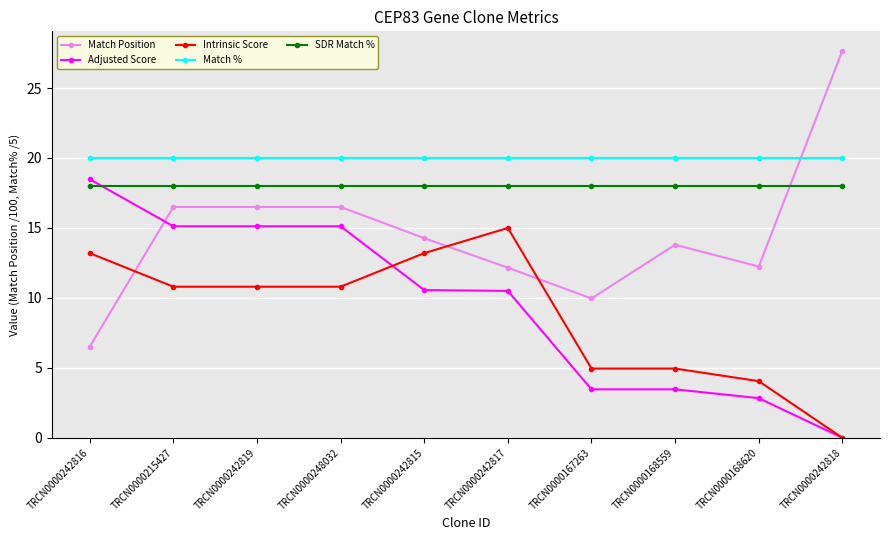

Where does the Intrinsic Score series first go above 10?

TRCN0000242816